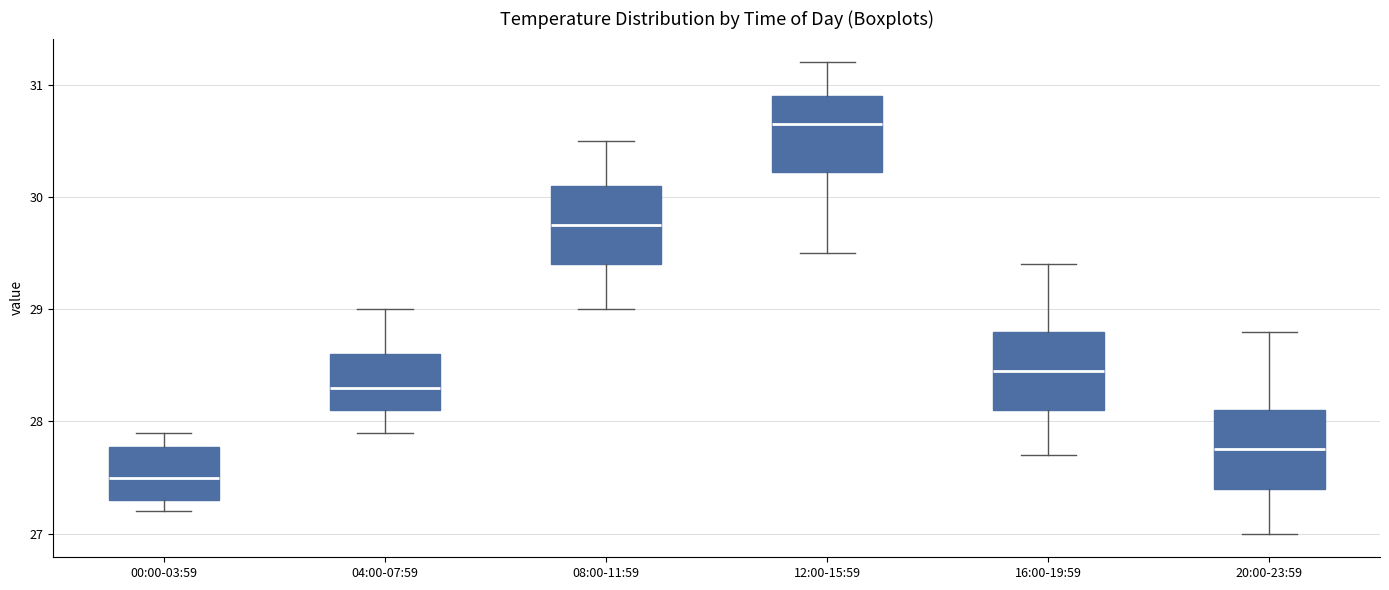

Reading left to right, transcribe this box plot: for each box, give where its median line is, the range the box spans, and where its two whiskers end, as read against the y-axis. The values are not printed on the chart, so give them approximately, as read against the axis.

00:00-03:59: median 27.5, box 27.3 to 27.8, whiskers 27.2 to 27.9
04:00-07:59: median 28.3, box 28.1 to 28.6, whiskers 27.9 to 29.0
08:00-11:59: median 29.8, box 29.4 to 30.1, whiskers 29.0 to 30.5
12:00-15:59: median 30.7, box 30.2 to 30.9, whiskers 29.5 to 31.2
16:00-19:59: median 28.5, box 28.1 to 28.8, whiskers 27.7 to 29.4
20:00-23:59: median 27.8, box 27.4 to 28.1, whiskers 27.0 to 28.8